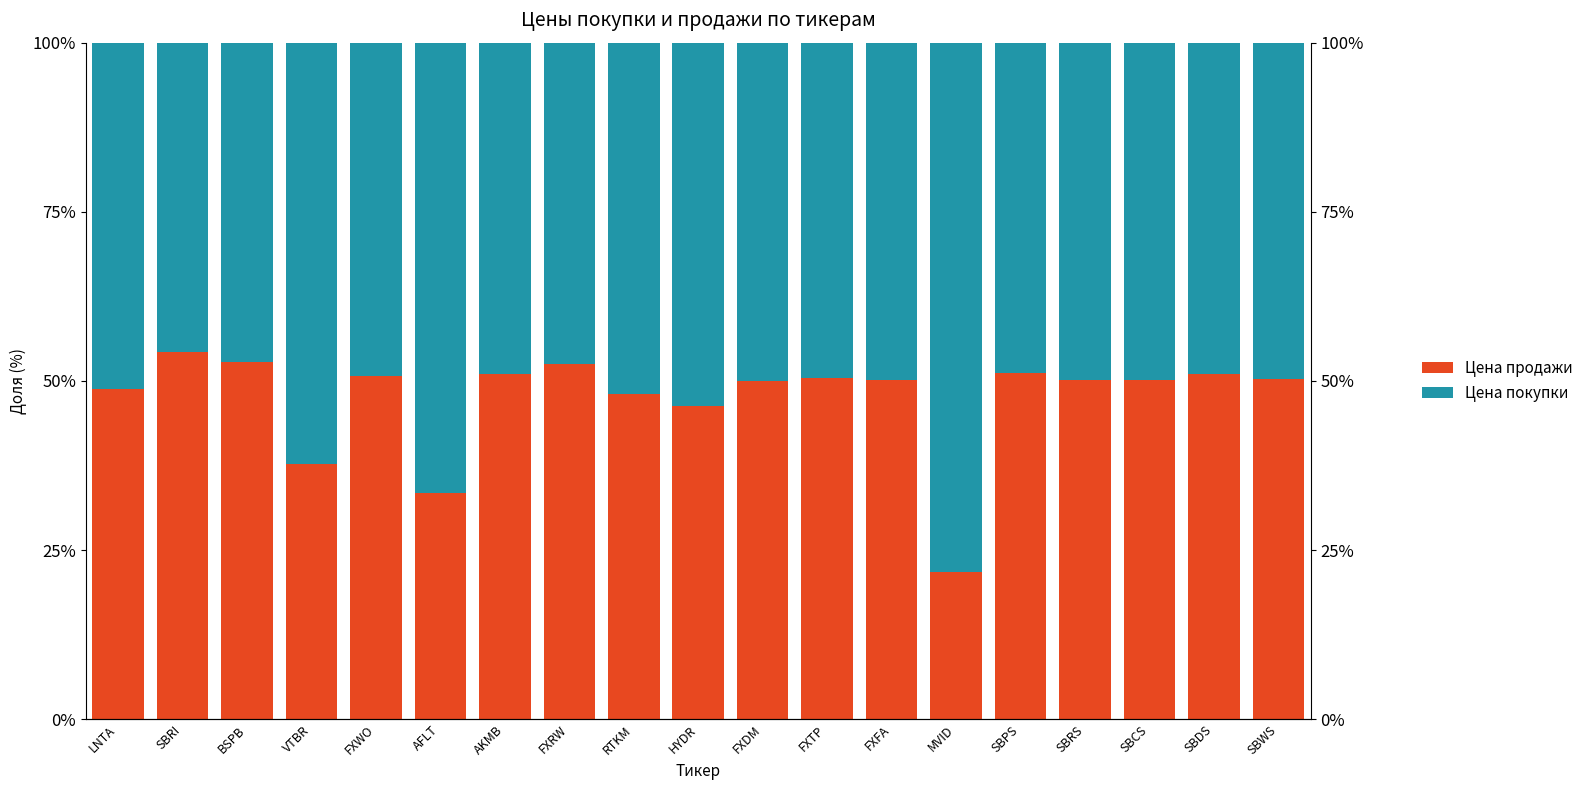

How many bars are there in each group?

2